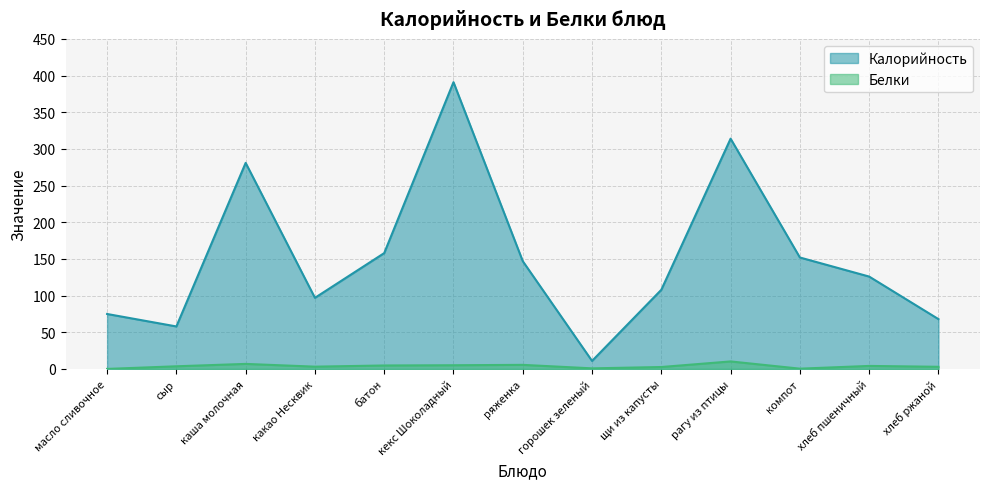

What is the greatest value displayed?

391.0